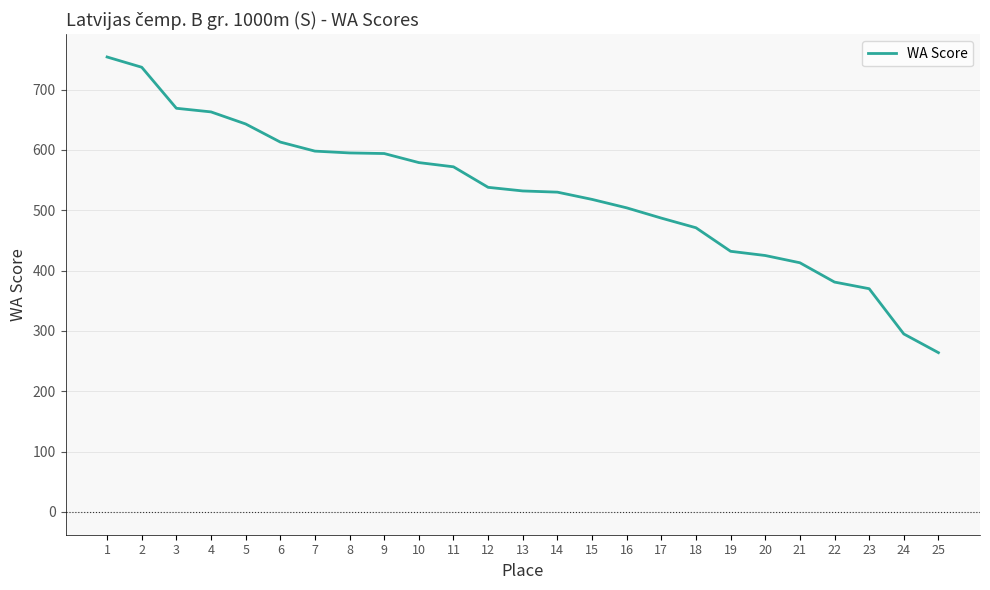

What is the change in value from 14 to 16?

-26